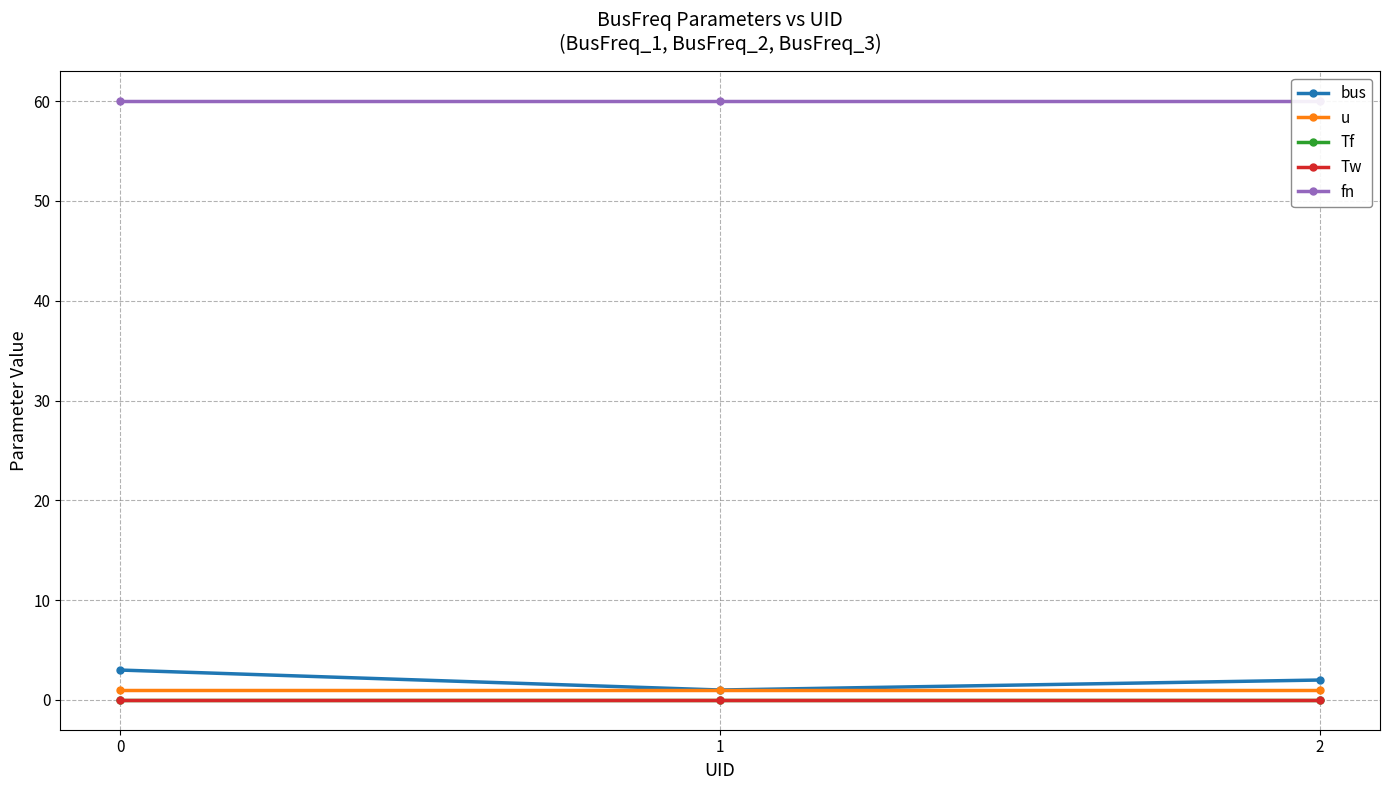

The u series shows 1.0 at 1. True or false?

True